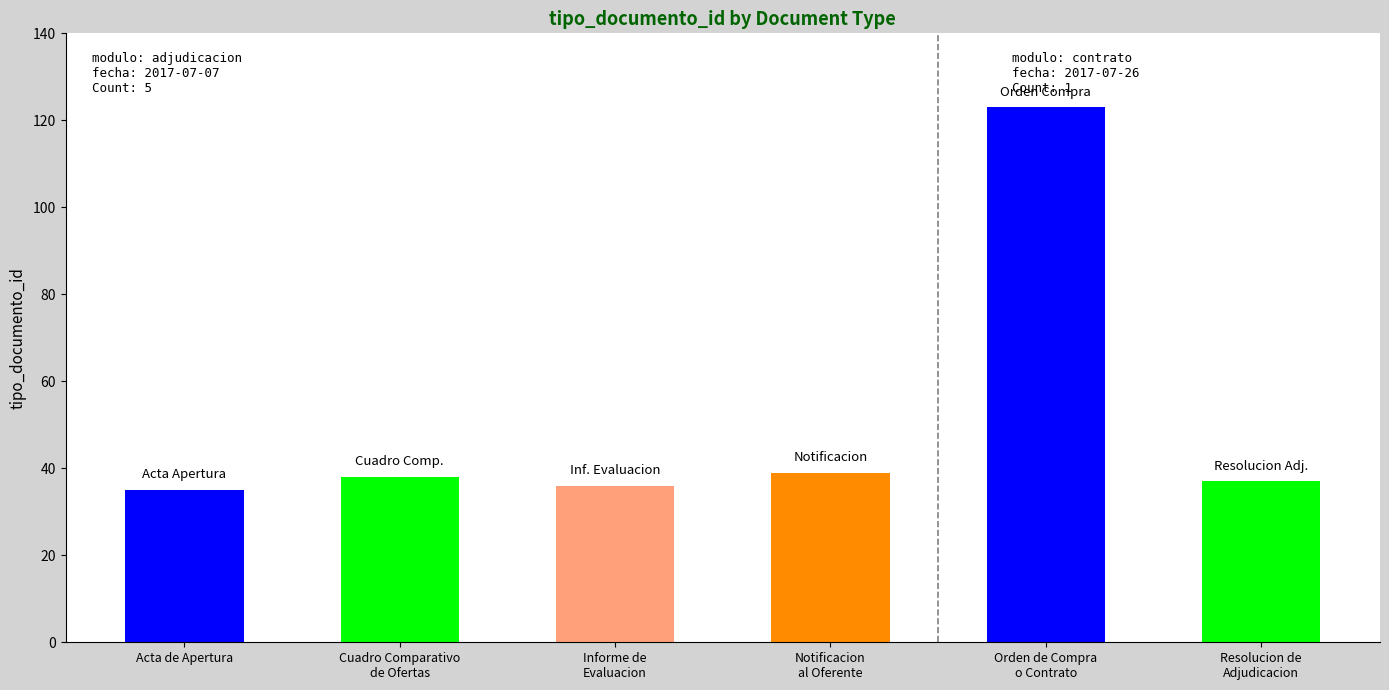

What is the average value?

51